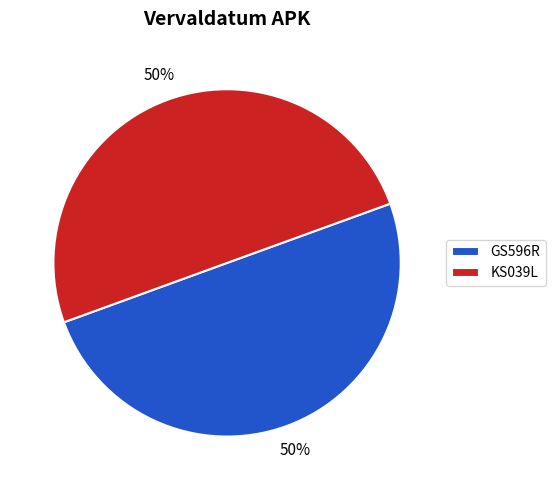

Approximately how many times larger is the value at KS039L compared to GS596R?

1.0